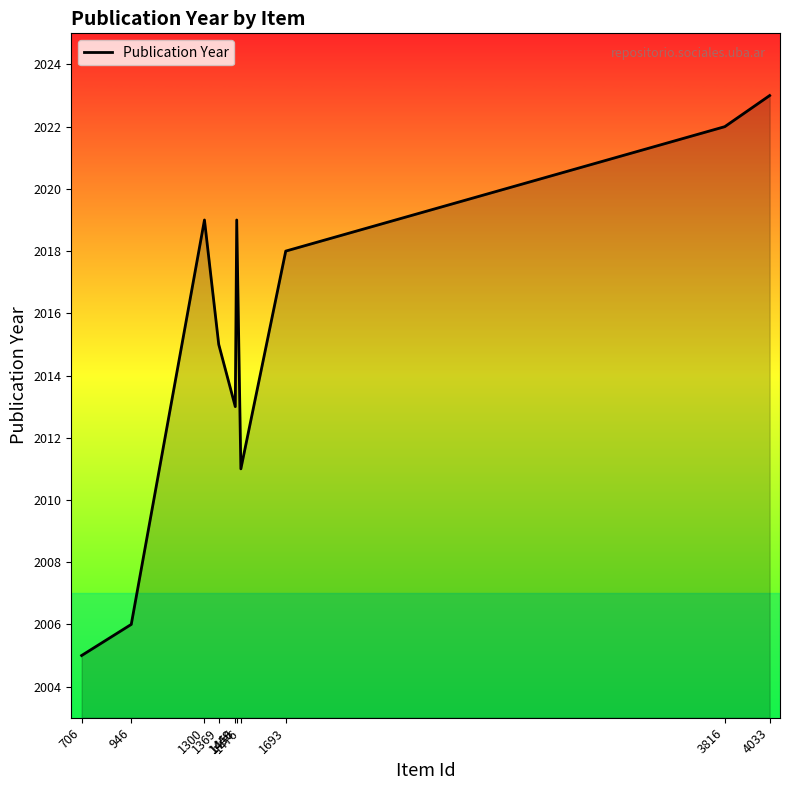

What is the smallest value displayed?

2005